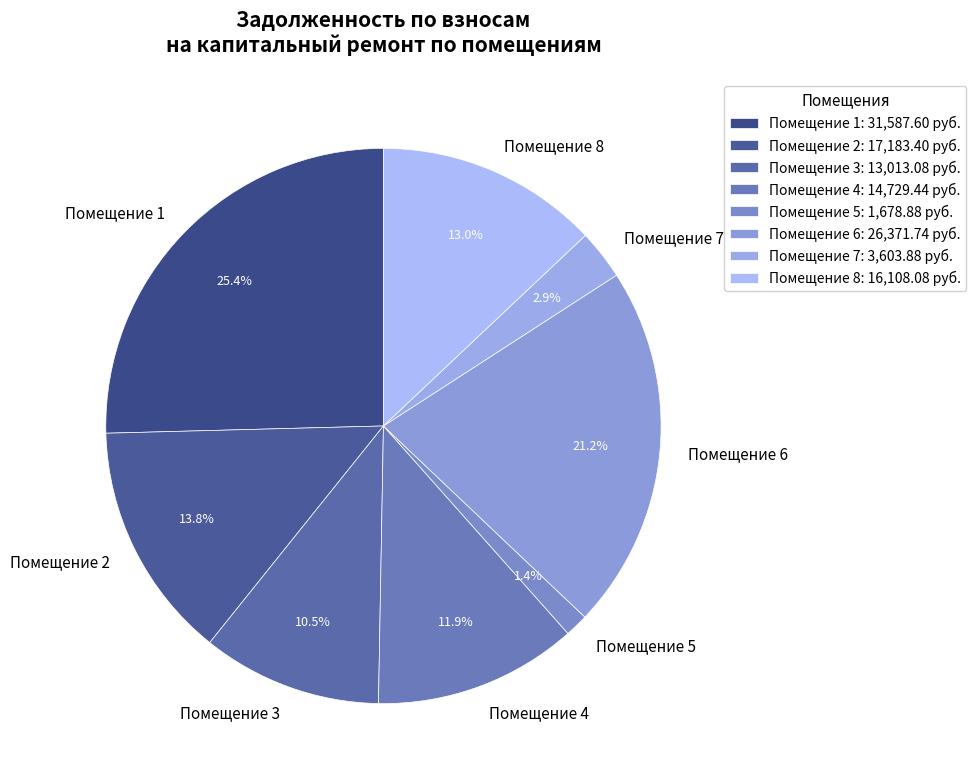

Combined, what portion of the pie is Помещение 4 and Помещение 6?

33.1%